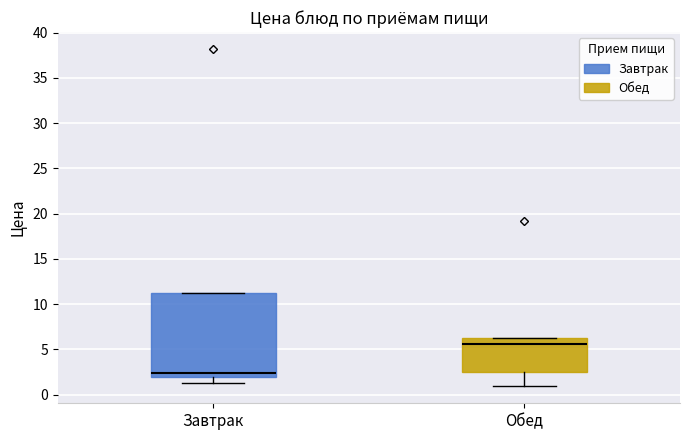

Which box's median line is the lowest?

Завтрак